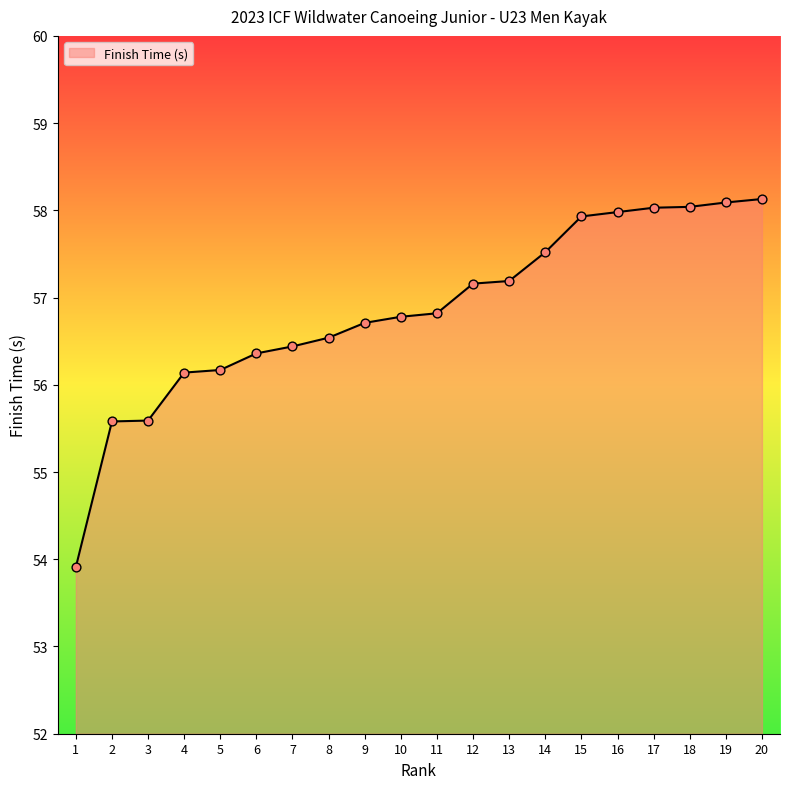

Which has a higher value, 1 or 20?

20